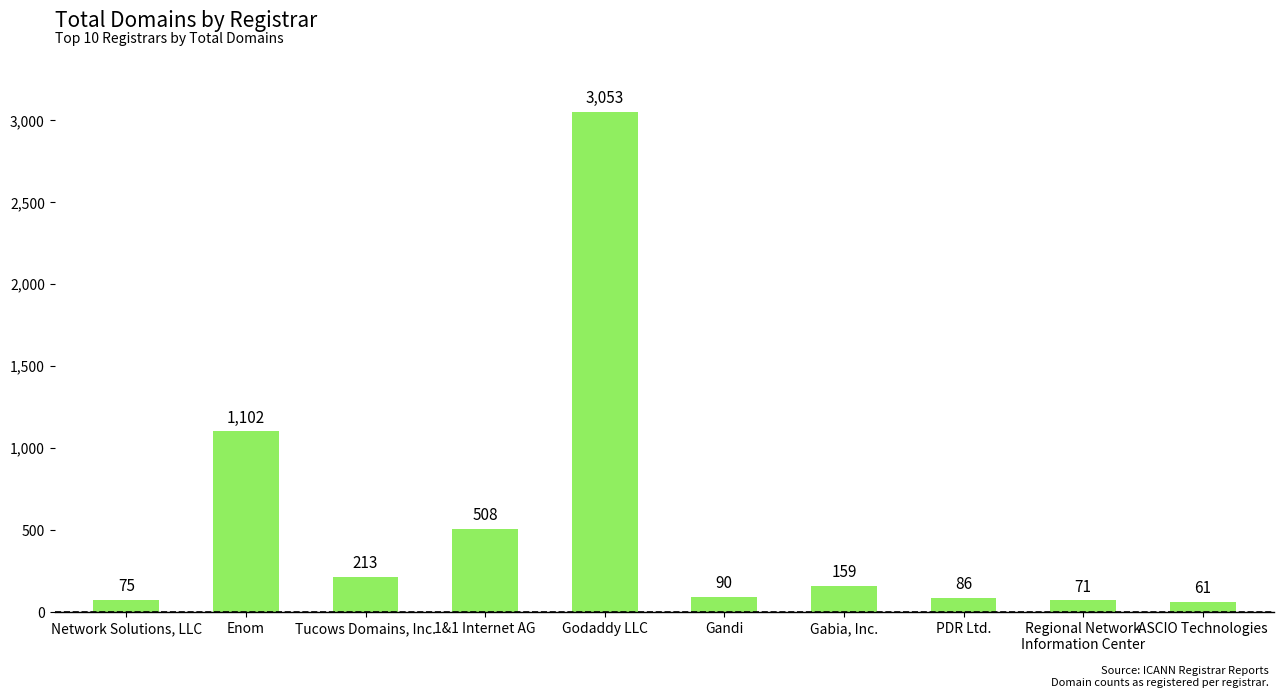

Does the chart contain any negative values?

No